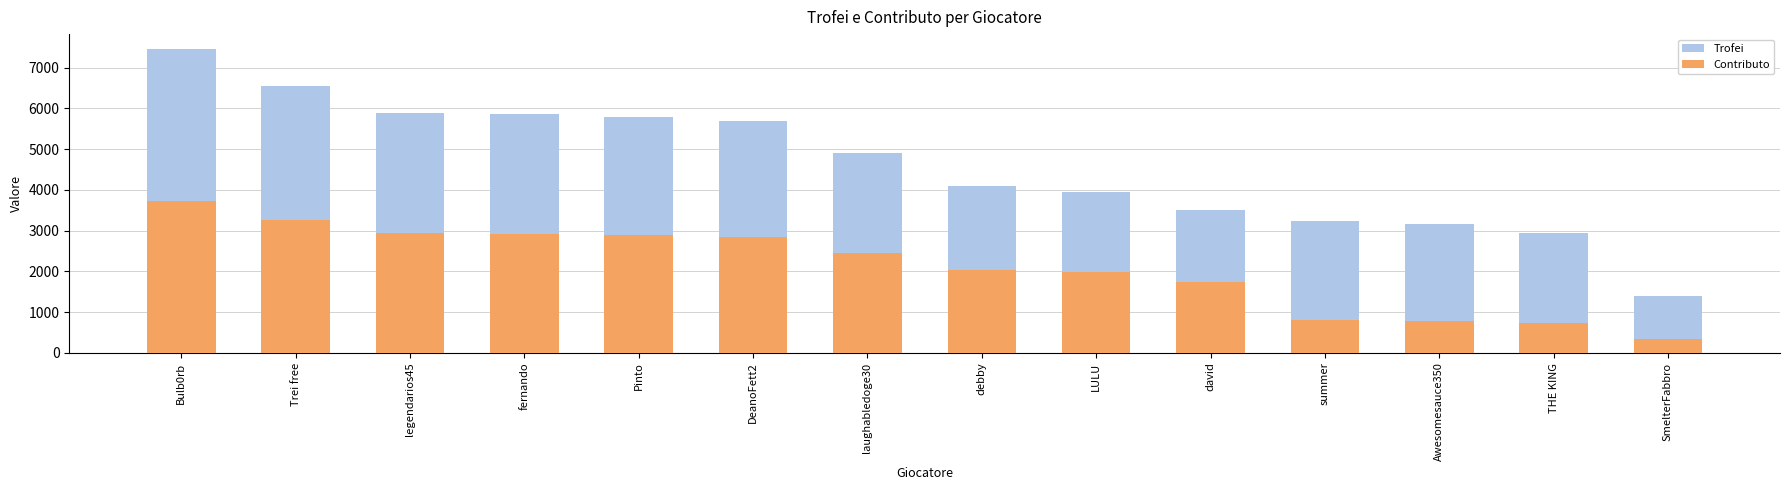

Is it true that Contributo equals 2041 at debby?

True